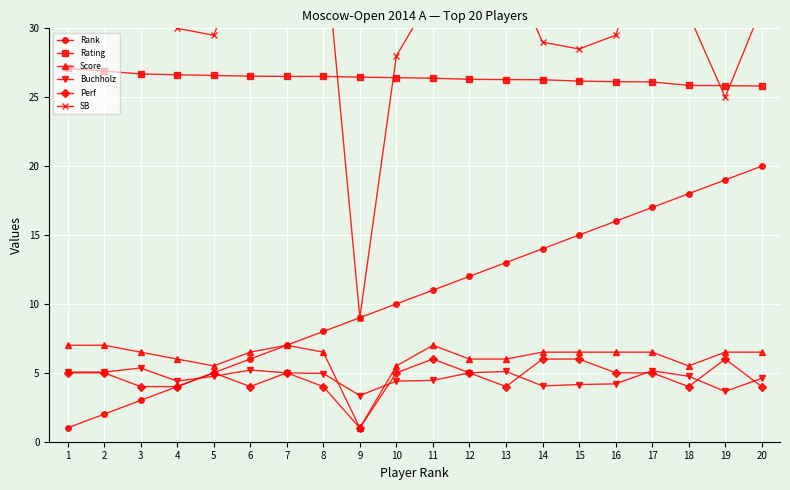

Reading right to left, extract all data points from this chart.

Rank: 20=20.0	19=19.0	18=18.0	17=17.0	16=16.0	15=15.0	14=14.0	13=13.0	12=12.0	11=11.0	10=10.0	9=9.0	8=8.0	7=7.0	6=6.0	5=5.0	4=4.0	3=3.0	2=2.0	1=1.0
Rating: 20=25.8	19=25.8	18=25.9	17=26.1	16=26.1	15=26.2	14=26.3	13=26.3	12=26.3	11=26.4	10=26.4	9=26.5	8=26.5	7=26.5	6=26.5	5=26.6	4=26.6	3=26.7	2=26.9	1=27.1
Score: 20=6.5	19=6.5	18=5.5	17=6.5	16=6.5	15=6.5	14=6.5	13=6.0	12=6.0	11=7.0	10=5.5	9=1.0	8=6.5	7=7.0	6=6.5	5=5.5	4=6.0	3=6.5	2=7.0	1=7.0
Buchholz: 20=4.6	19=3.6	18=4.8	17=5.2	16=4.2	15=4.2	14=4.0	13=5.1	12=5.0	11=4.5	10=4.4	9=3.4	8=5.0	7=5.0	6=5.2	5=4.8	4=4.4	3=5.3	2=5.0	1=5.0
Perf: 20=4.0	19=6.0	18=4.0	17=5.0	16=5.0	15=6.0	14=6.0	13=4.0	12=5.0	11=6.0	10=5.0	9=1.0	8=4.0	7=5.0	6=4.0	5=5.0	4=4.0	3=4.0	2=5.0	1=5.0
SB: 20=31.5	19=25.0	18=31.0	17=37.0	16=29.5	15=28.5	14=29.0	13=35.0	12=34.5	11=32.5	10=28.0	9=9.0	8=37.5	7=37.0	6=36.0	5=29.5	4=30.0	3=37.5	2=35.0	1=35.0